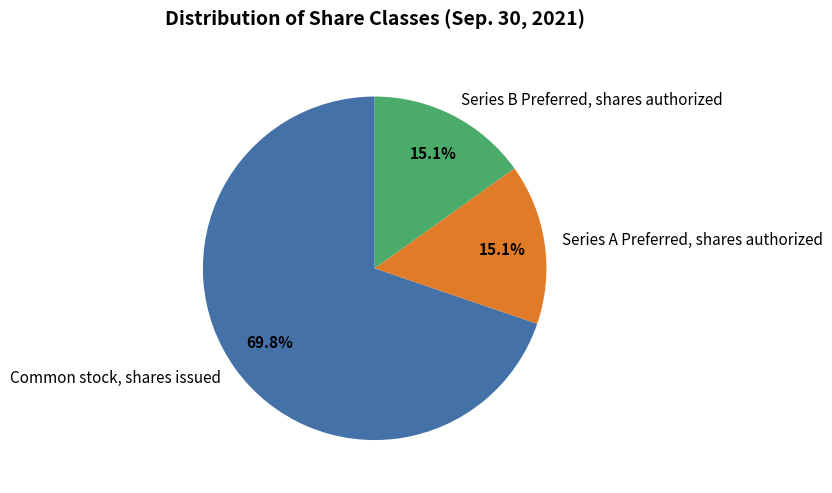

To the nearest percent, what is the average slice percentage?

33%